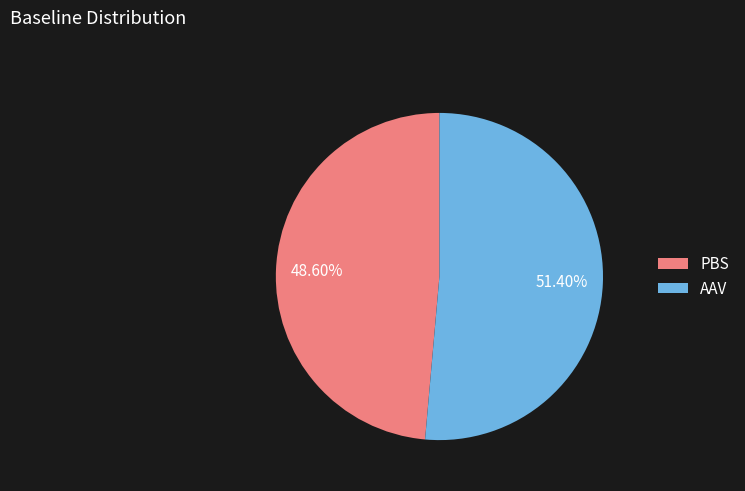

To the nearest percent, what is the difference between the PBS and AAV slice percentages?

3%